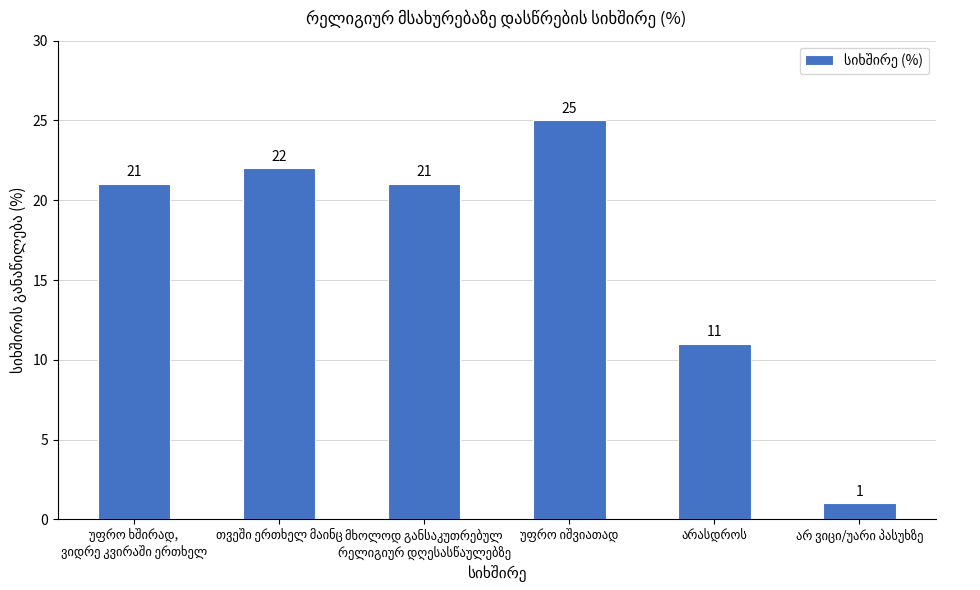

What is the maximum value shown in the chart?

25